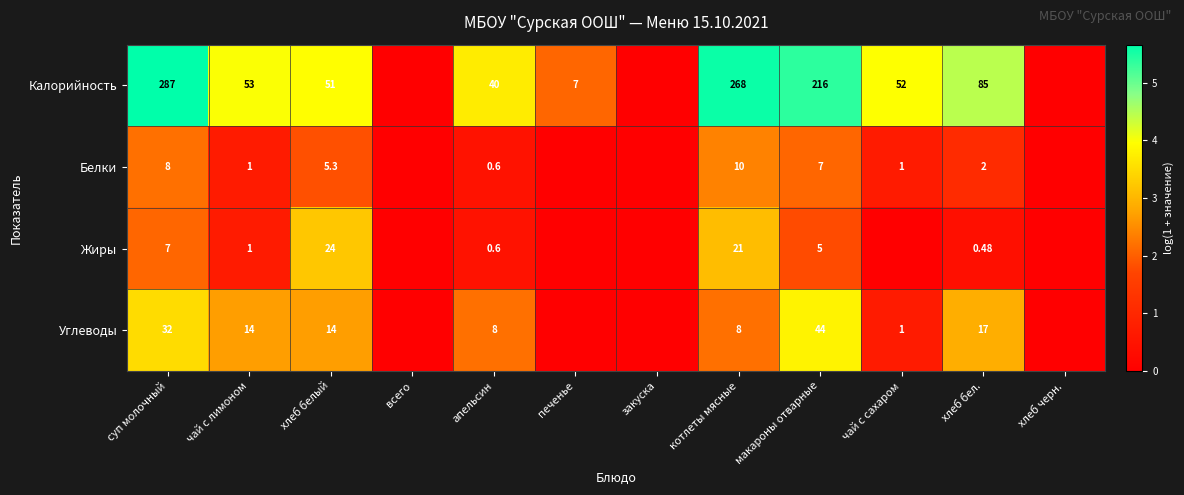

Rank the series at котлеты мясные from highest to lowest value.

Калорийность, Жиры, Белки, Углеводы